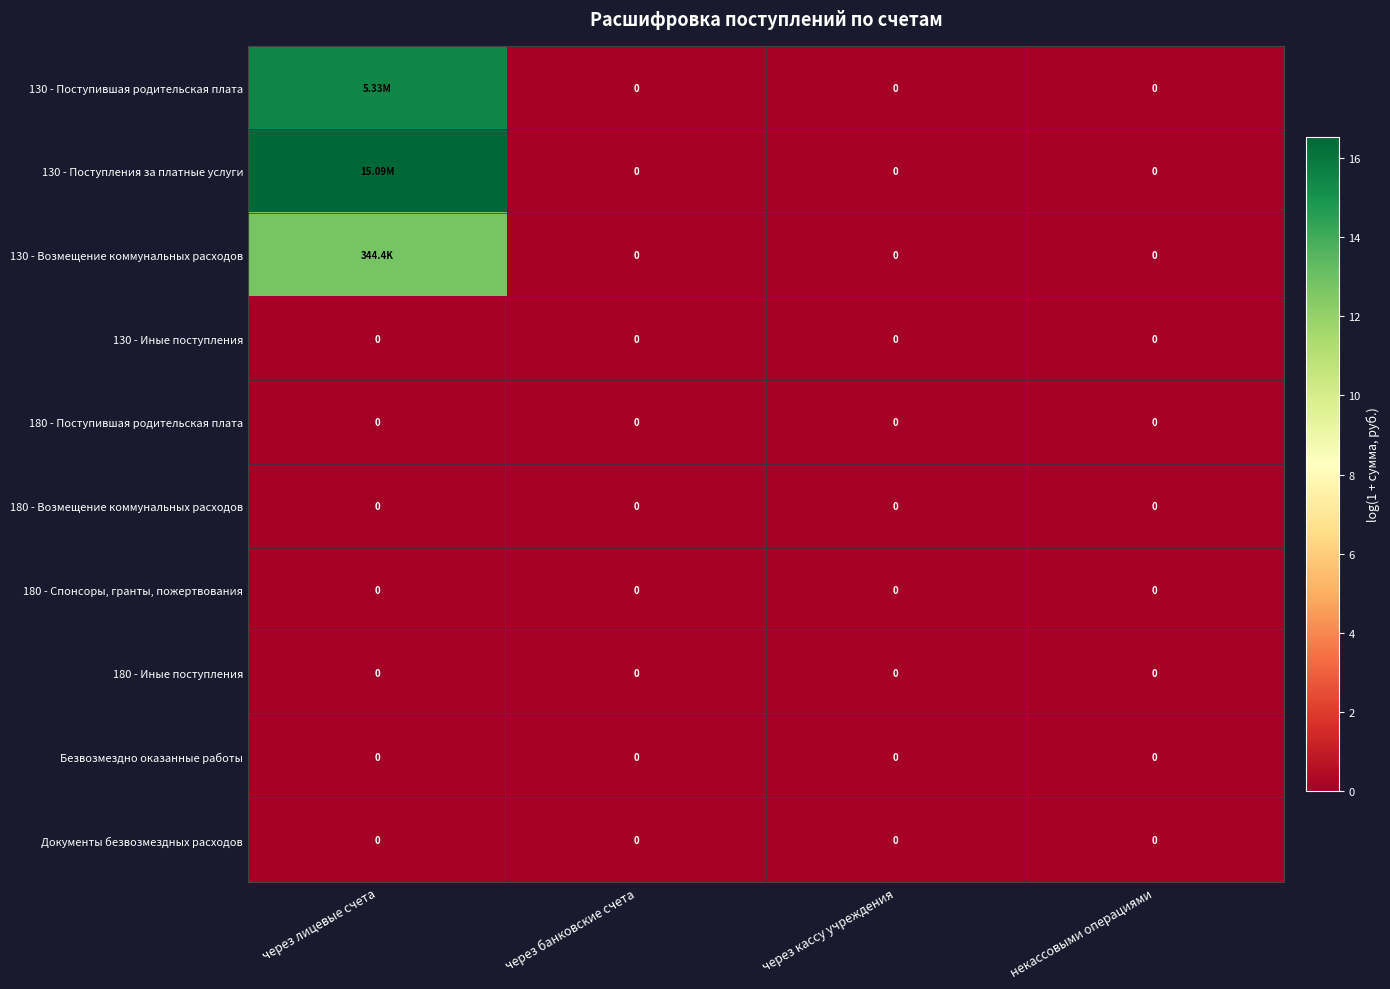

What is the average value of the 130 - Поступления за платные услуги series?

4.1